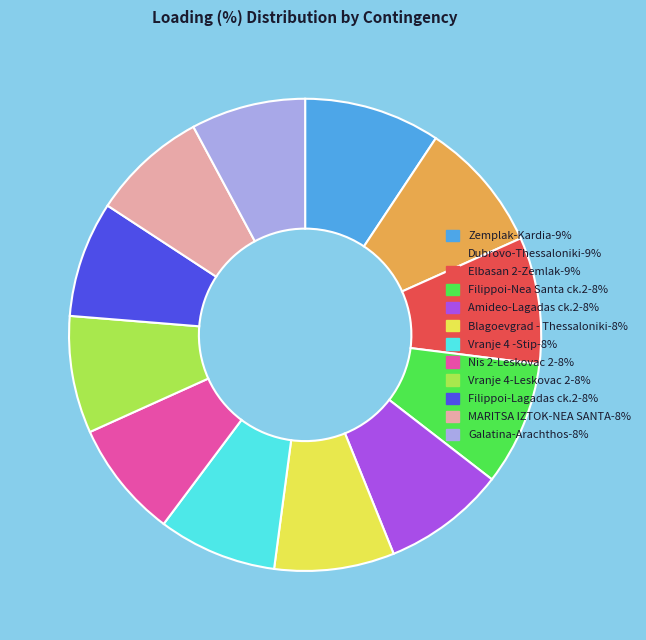

Is Zemplak-Kardia-9% the majority of the pie?

No